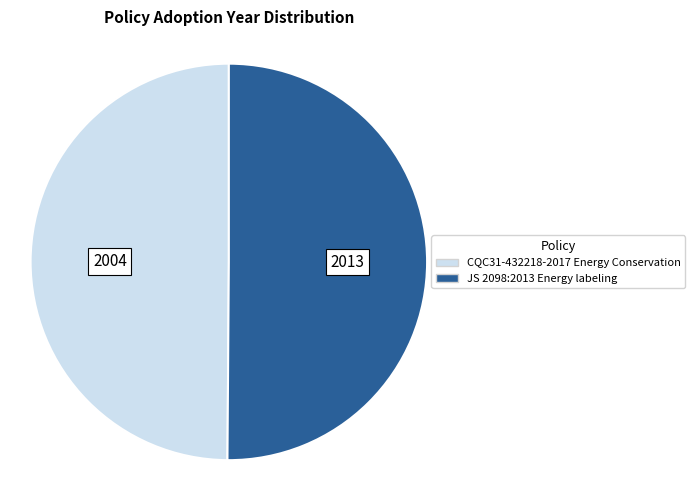

The CQC31-432218-2017 Energy Conservation slice represents 64% of the pie. True or false?

False